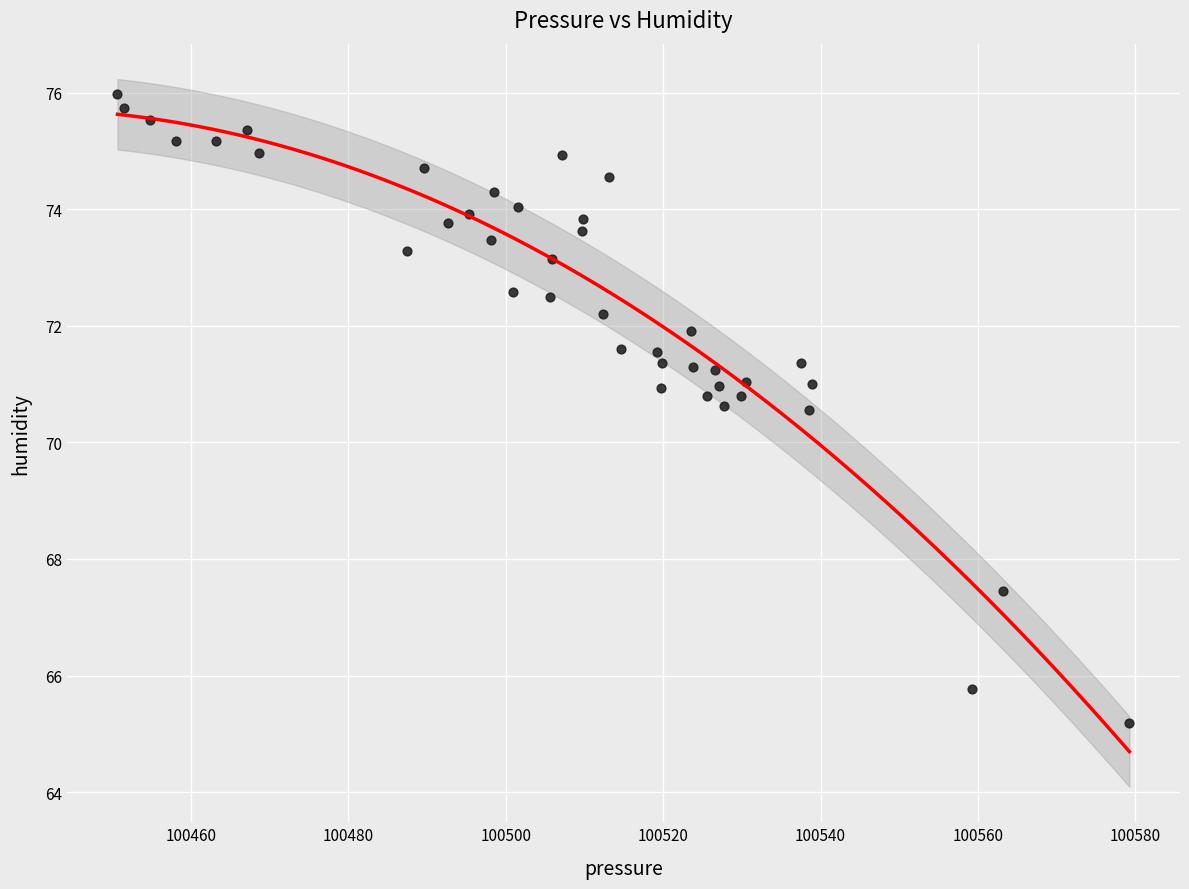

What is the range of X values (max minus min)?

128.6